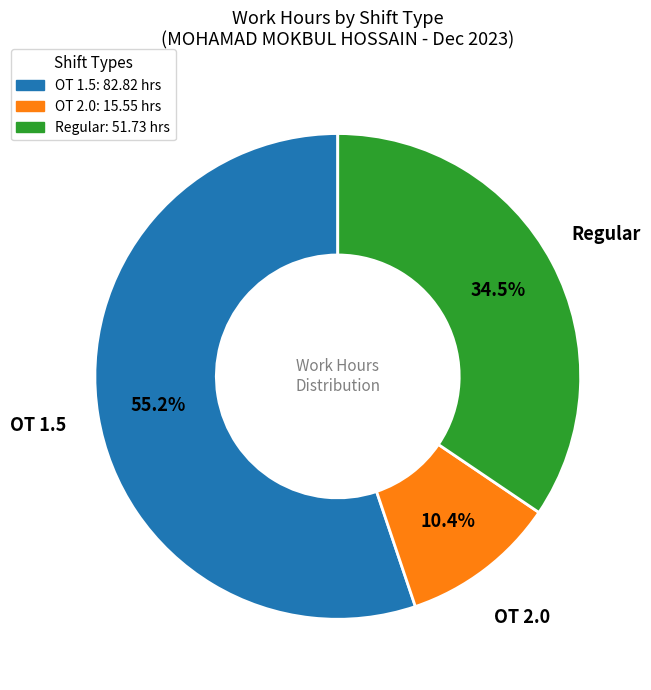

What is the largest slice in the pie chart?

OT 1.5